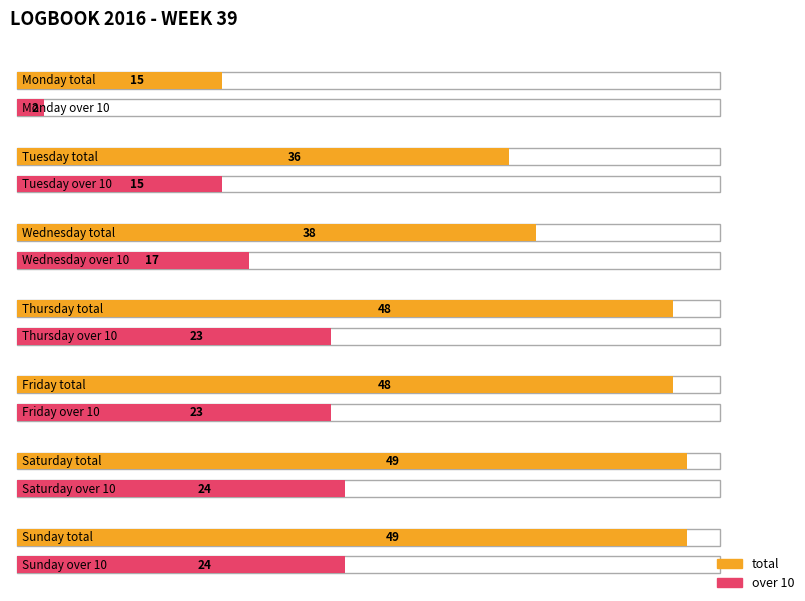

Reading left to right, what are all the values shown in this chart?

total: Monday=15	Tuesday=36	Wednesday=38	Thursday=48	Friday=48	Saturday=49	Sunday=49
over_10: Monday=2	Tuesday=15	Wednesday=17	Thursday=23	Friday=23	Saturday=24	Sunday=24